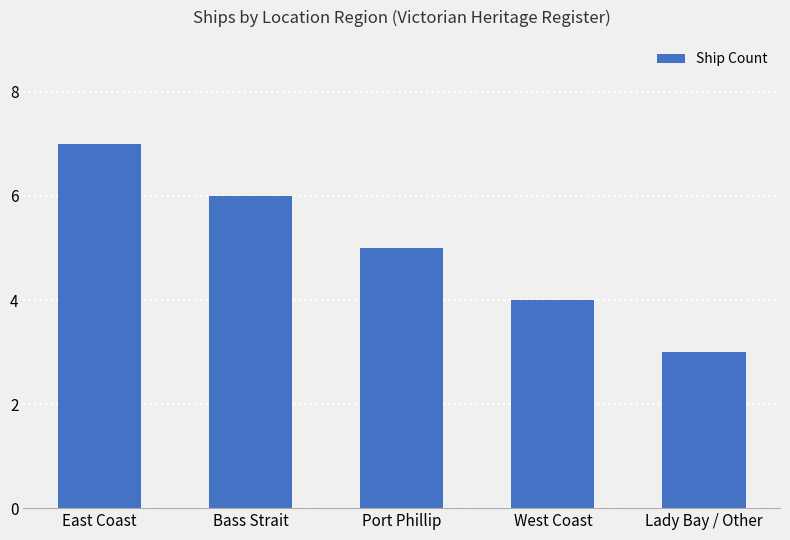

The chart shows a value of 6 at Bass Strait. True or false?

True